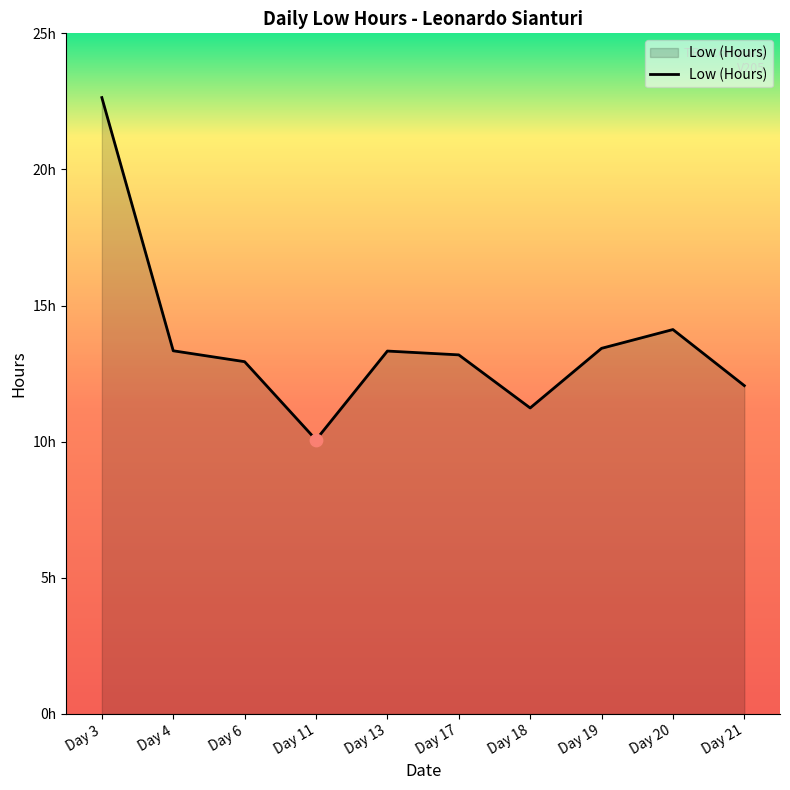

What is the change in value from Day 13 to Day 21?

-1.3